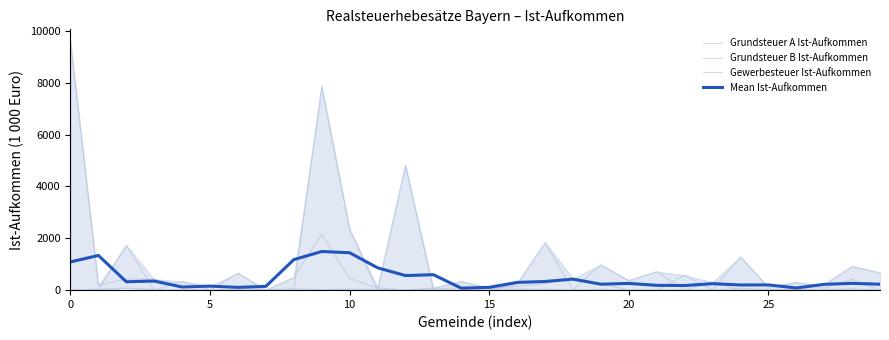

Which series has the largest total across all categories?

Gewerbesteuer Ist-Aufkommen